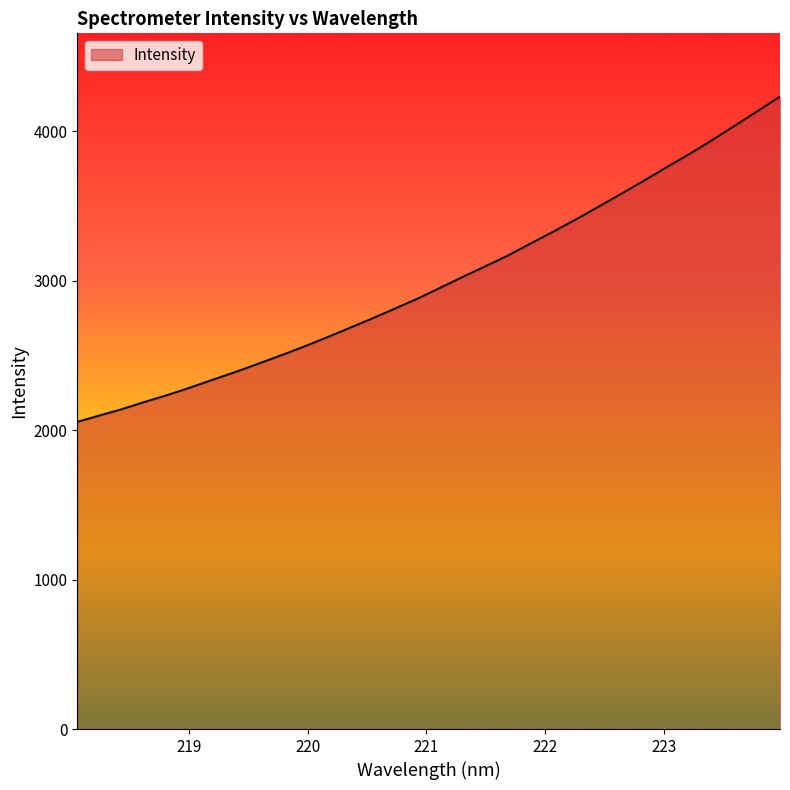

What is the sum of all values?

95938.0